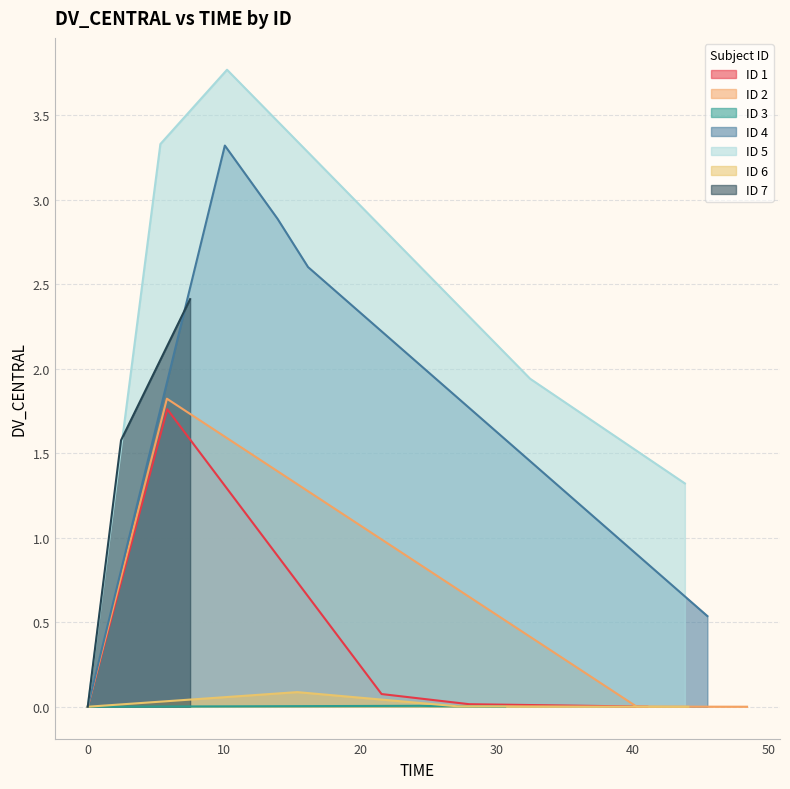

Reading left to right, what are all the values shown in this chart?

0=0.0	1=1.8	2=0.1	3=0.0	4=0.0	5=0.0	6=1.8	7=0.0	8=0.0	9=0.0	10=0.0	11=0.0	12=0.0	13=0.0	14=0.0	15=0.0	16=3.3	17=2.9	18=2.6	19=0.5	20=0.0	21=3.3	22=3.8	23=1.9	24=1.3	25=0.0	26=0.1	27=0.0	28=0.0	29=0.0	30=0.0	31=1.6	32=2.4